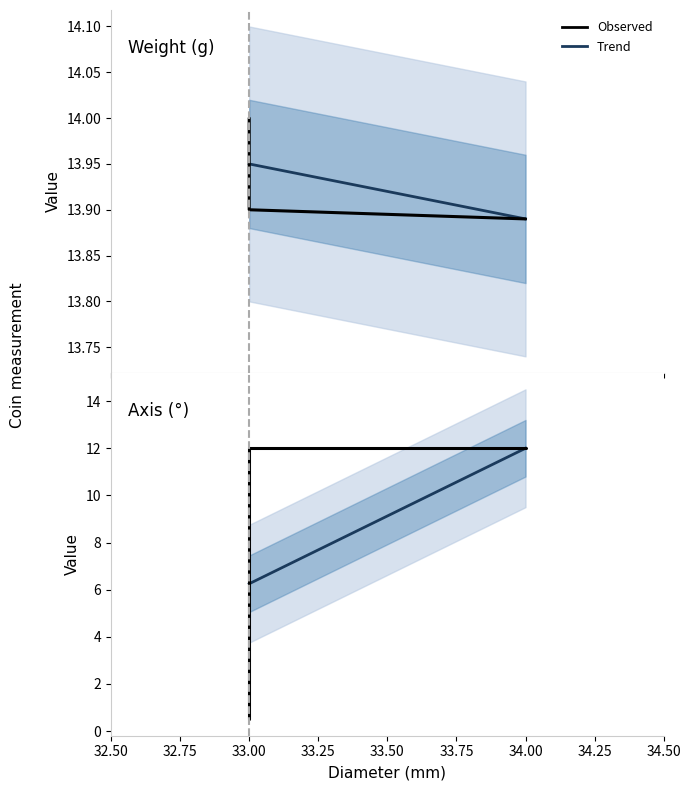

Rank the series by their average value, from highest to lowest.

weight, axis